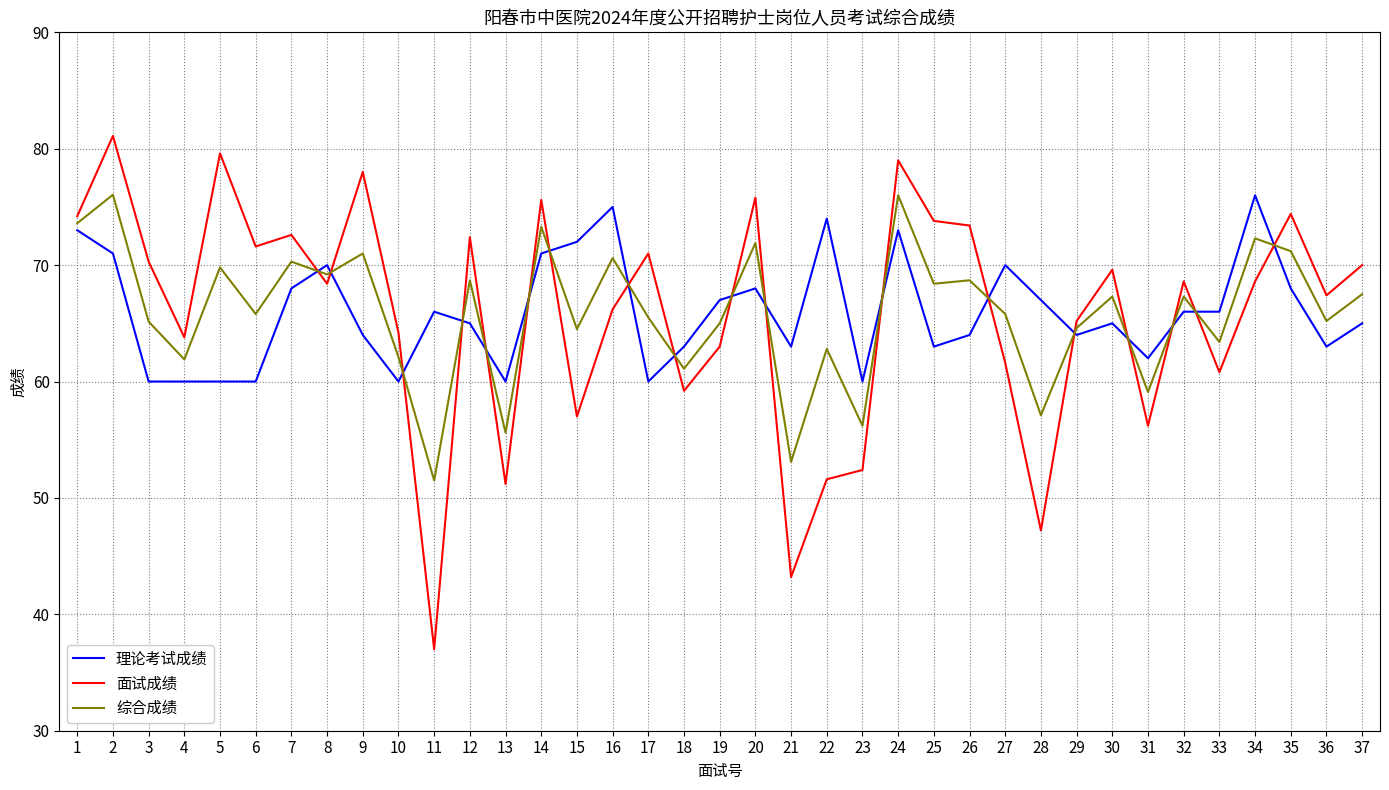

Which label corresponds to the smallest value in the chart?

11